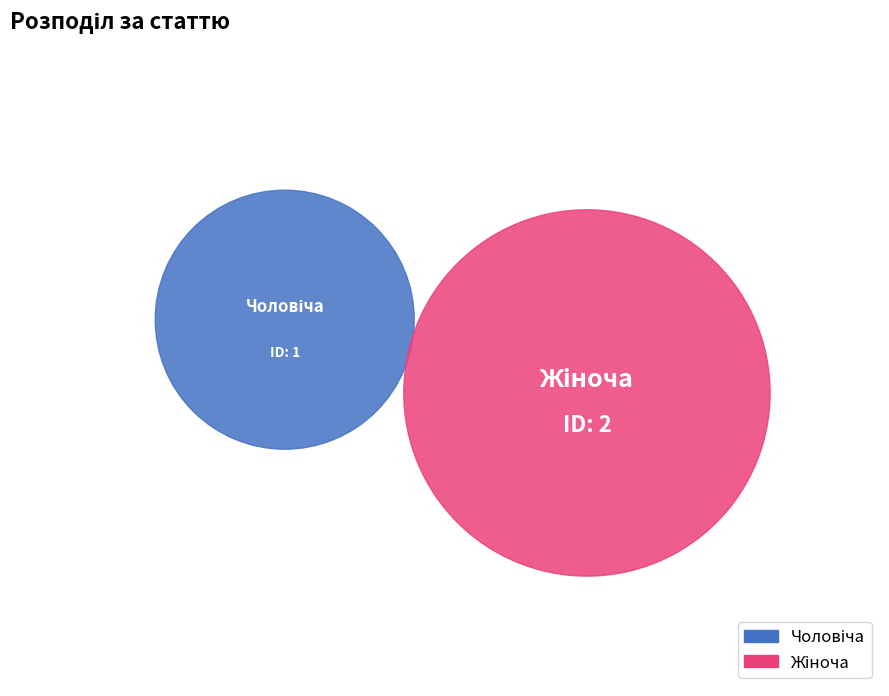

The Жіноча slice represents 67% of the pie. True or false?

True